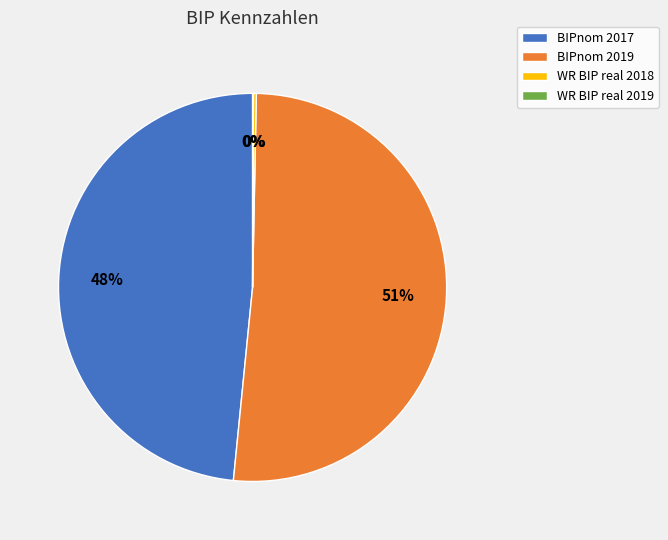

To the nearest percent, what is the average slice percentage?

25%